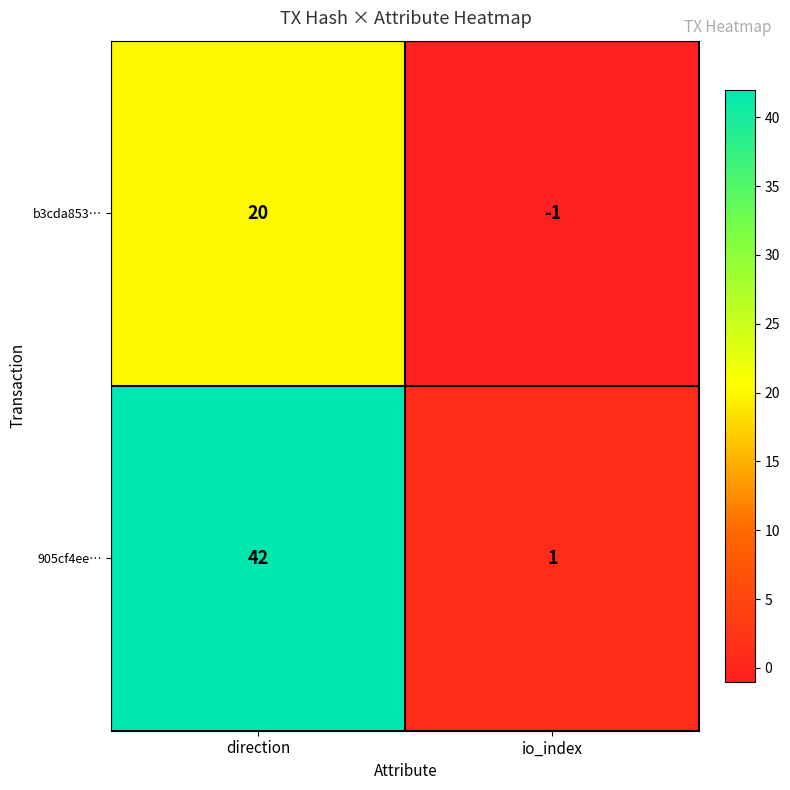

The value of b3cda853… at direction is 20. True or false?

True